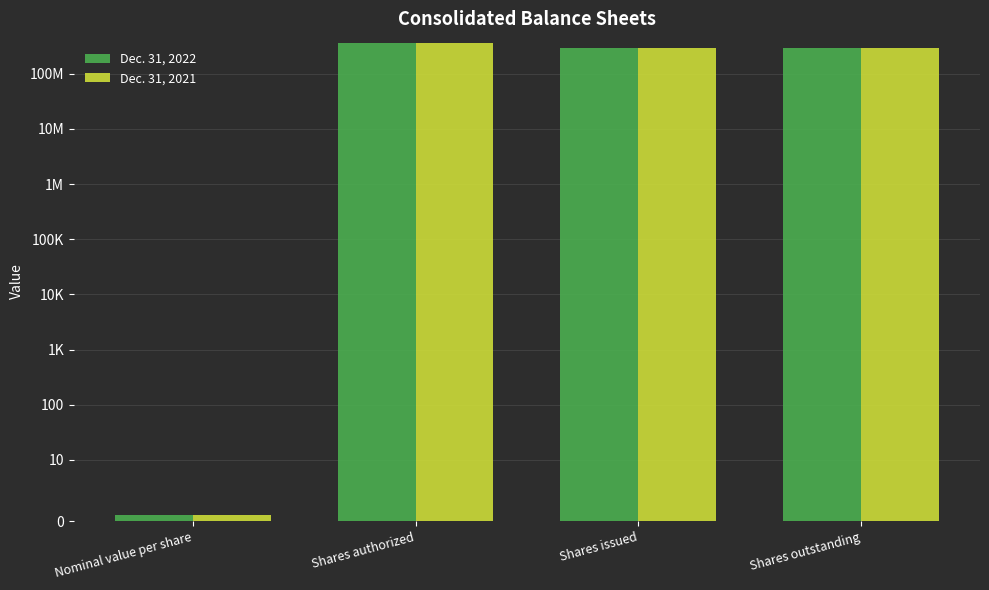

How many groups of bars are there?

4